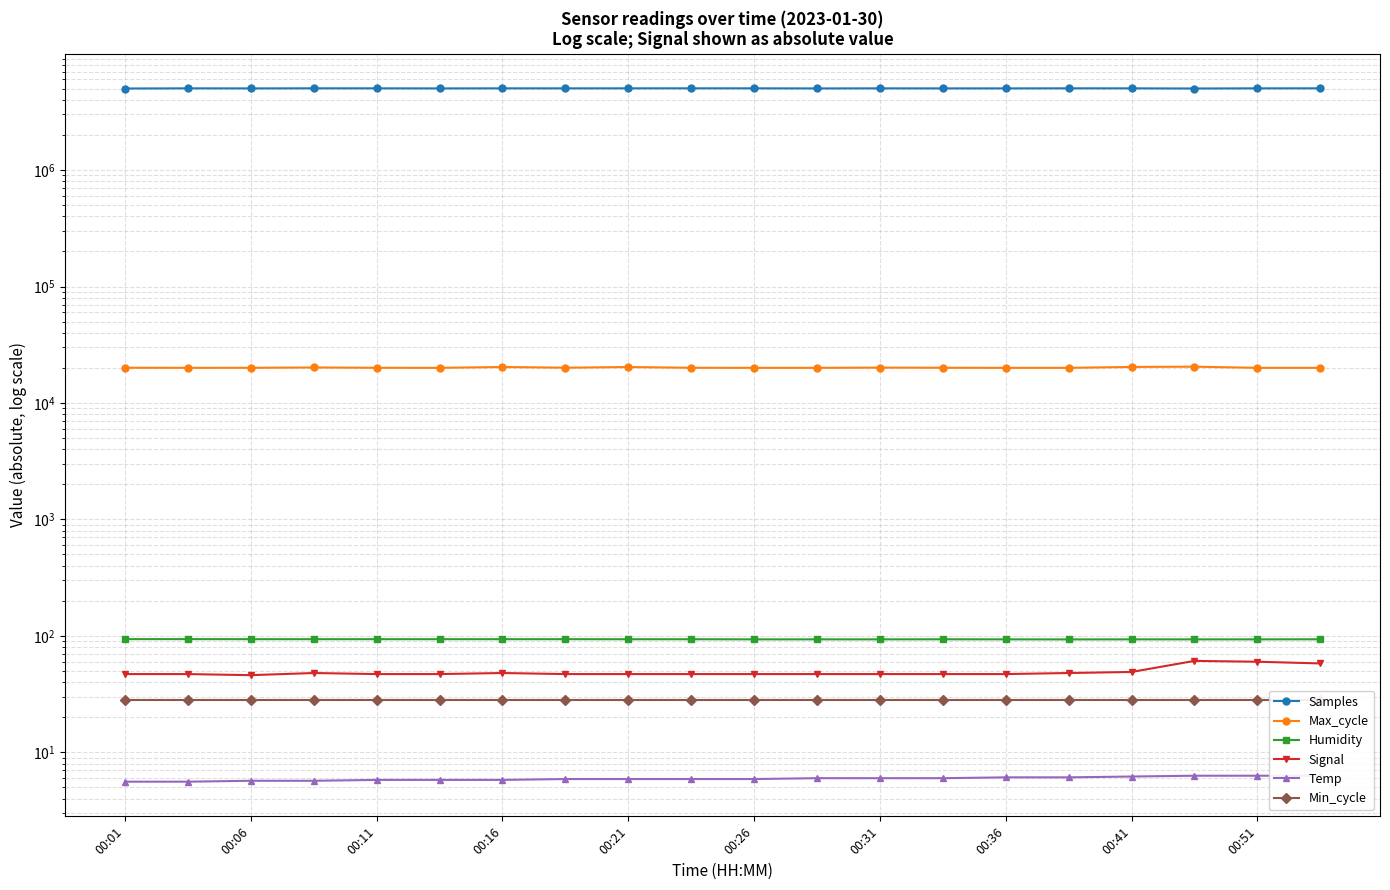

Which series has the largest range (max minus min)?

Samples